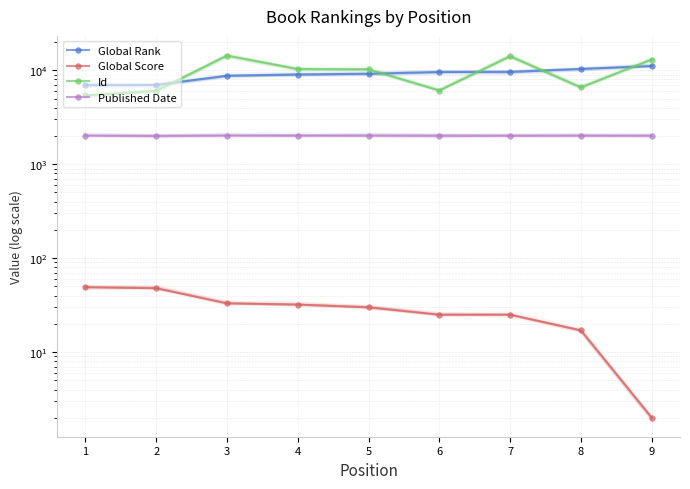

True or false: Id has more than 1 interior local peaks.

True